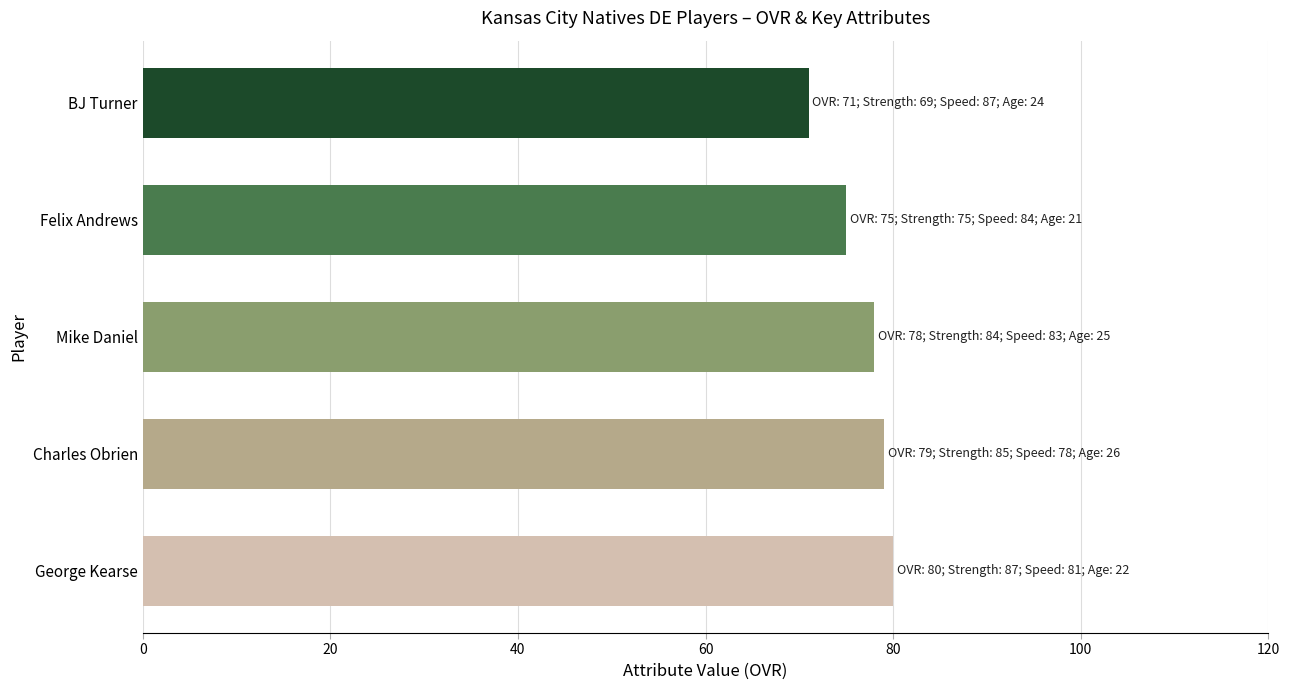

List the labels in order of value, largest first.

George Kearse, Charles Obrien, Mike Daniel, Felix Andrews, BJ Turner